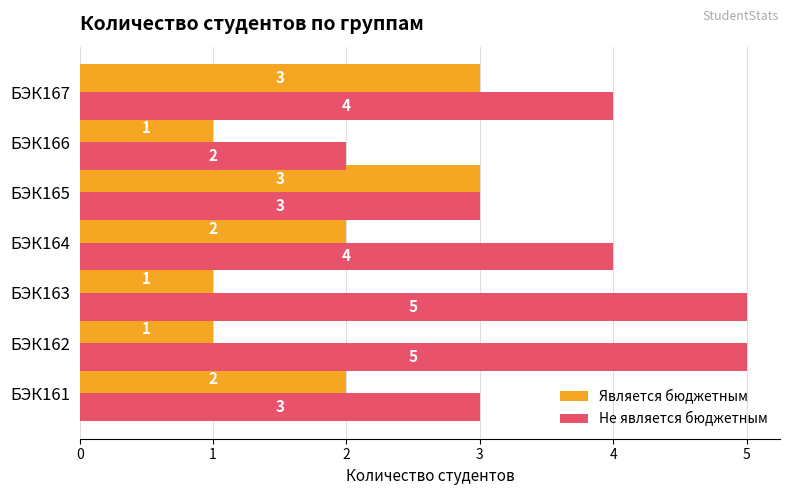

How many categories are shown in the chart?

7